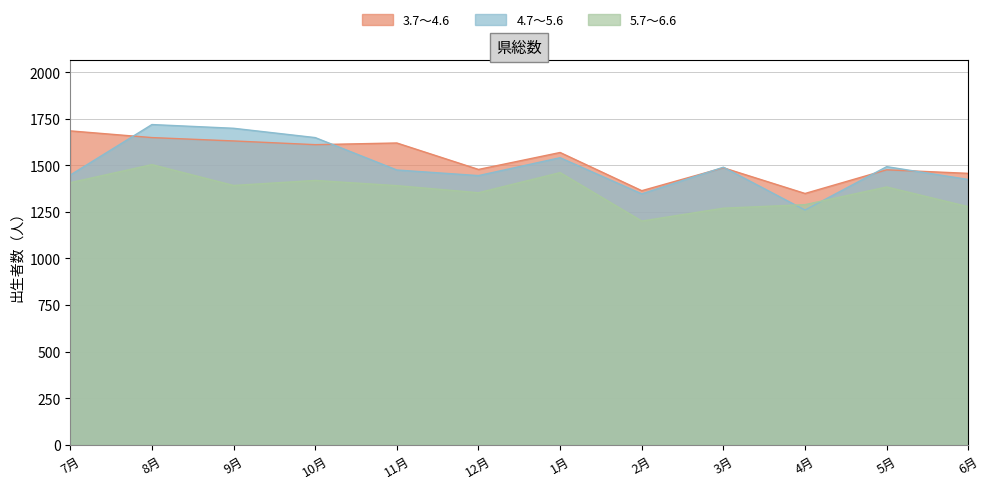

At which category does 5.7～6.6 reach its first local peak?

8月